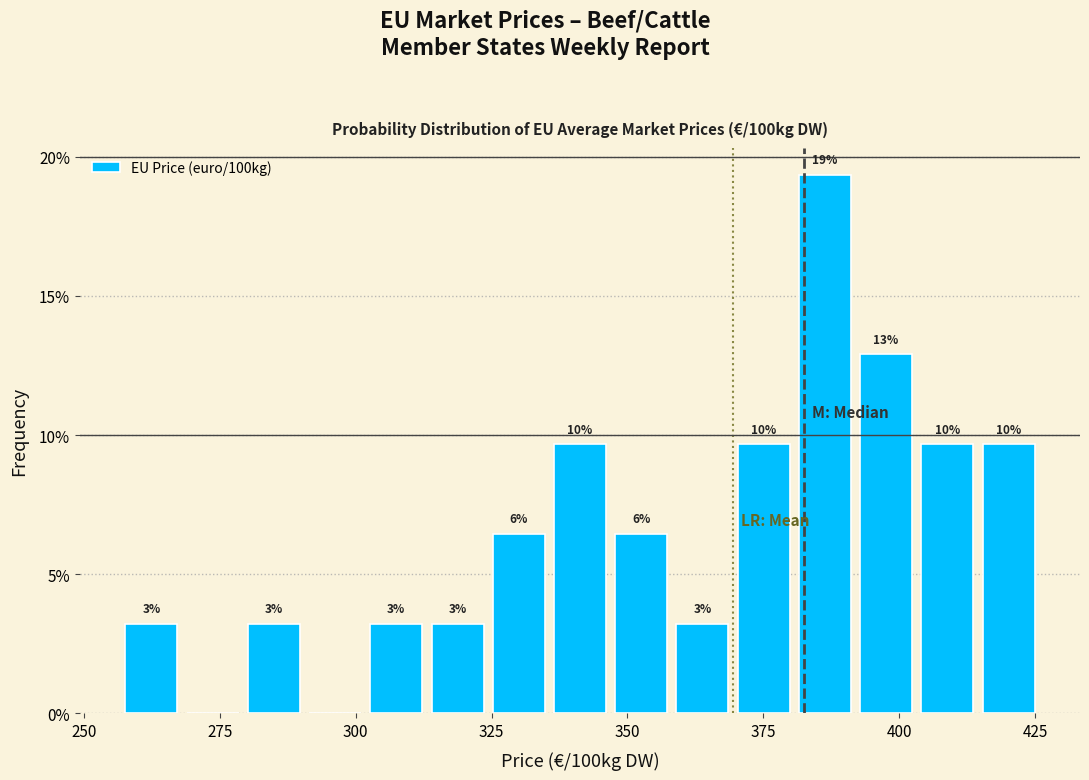

Read against the x-axis, roughly where is the centre of the tallest bar?

385